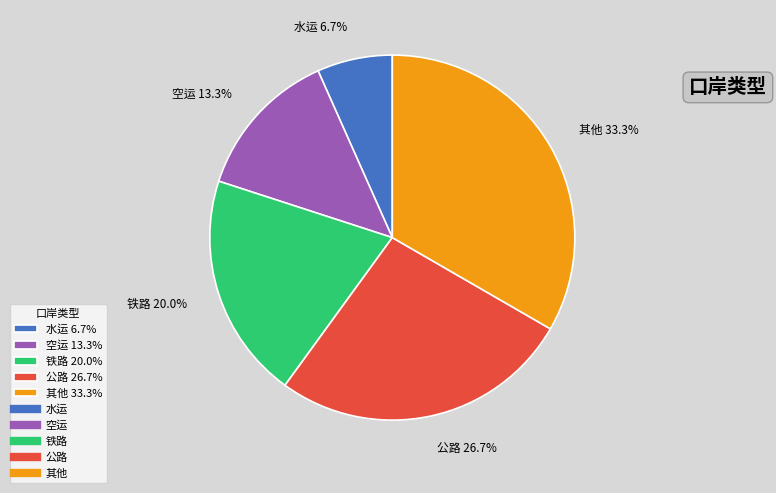

Is there a majority slice in this chart?

No